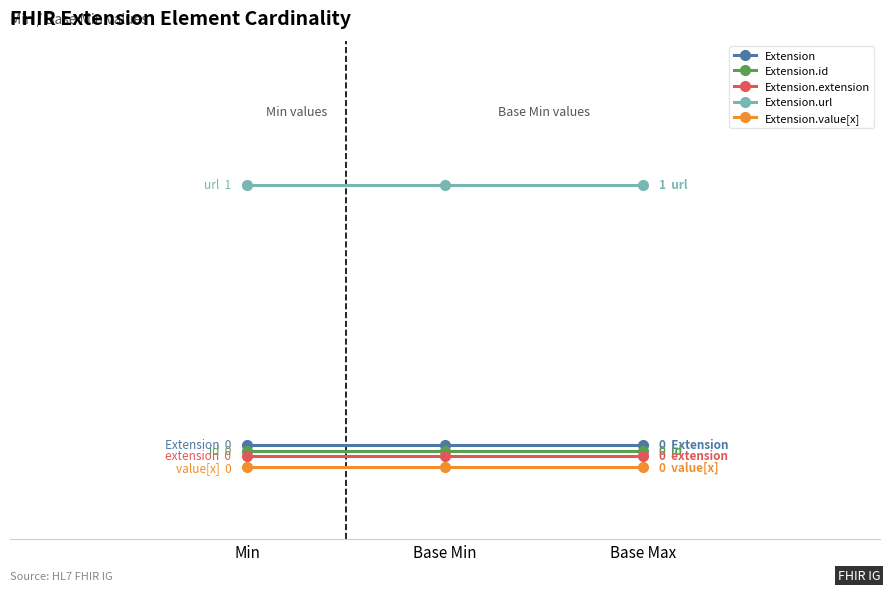

What position from the right is Base Max?

1